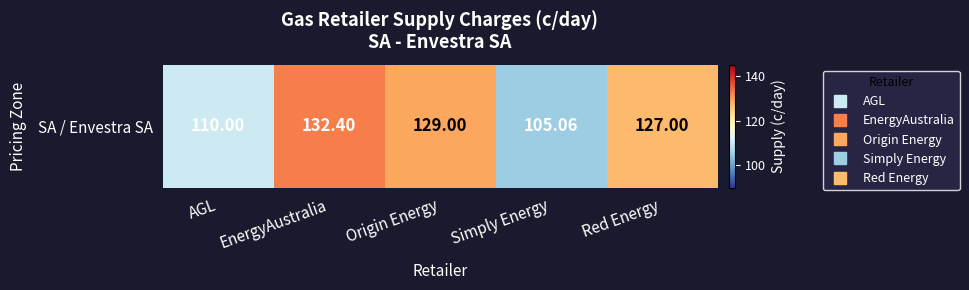

Reading right to left, transcribe all the data shown in this chart.

127.0	105.1	129.0	132.4	110.0